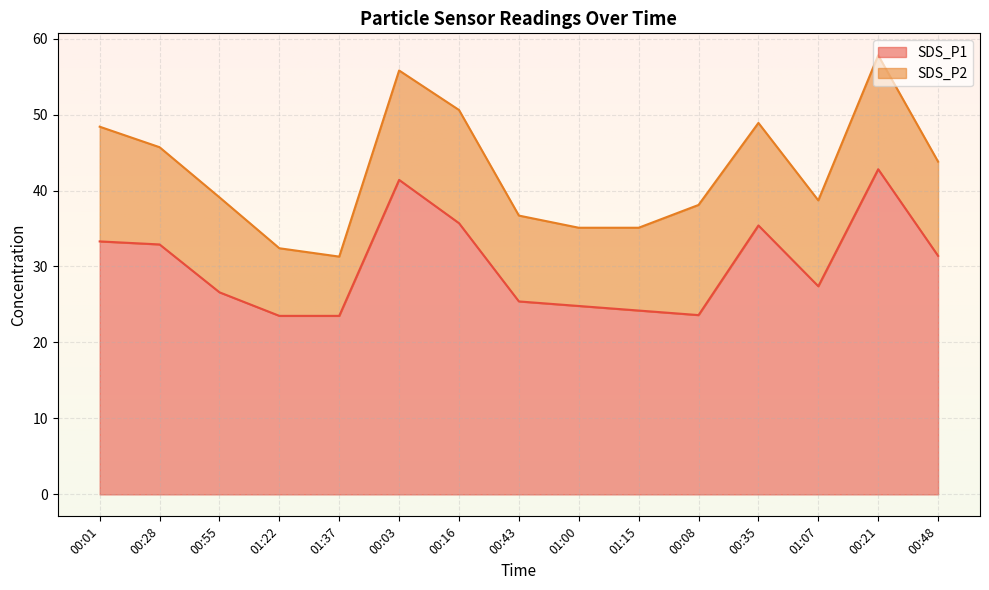

The SDS_P1 series shows 31.4 at 00:48. True or false?

True